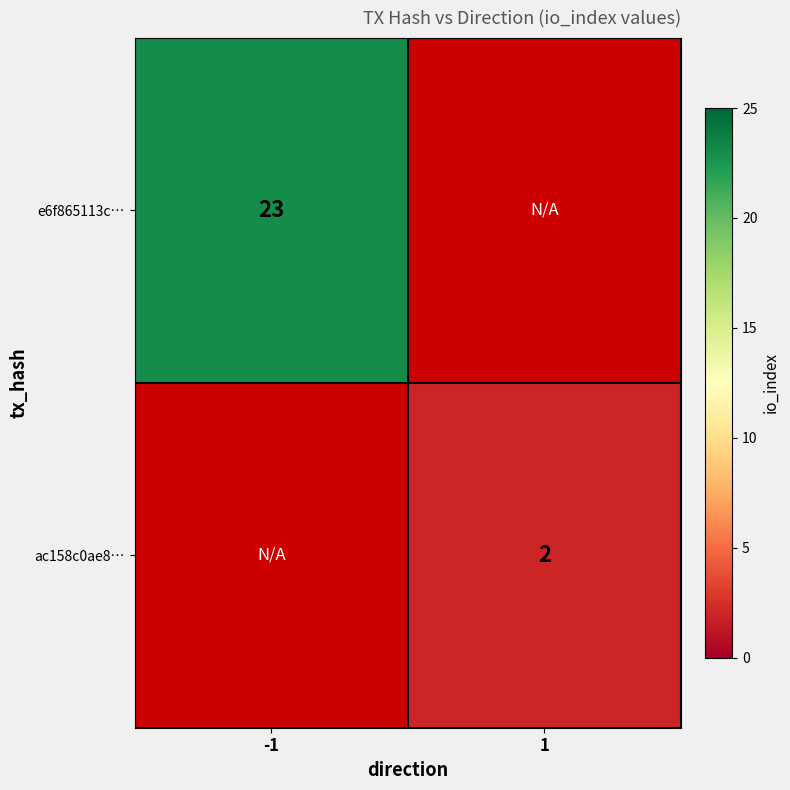

Is the value of e6f865113c… at -1 greater than the value of ac158c0ae8… at 1?

Yes